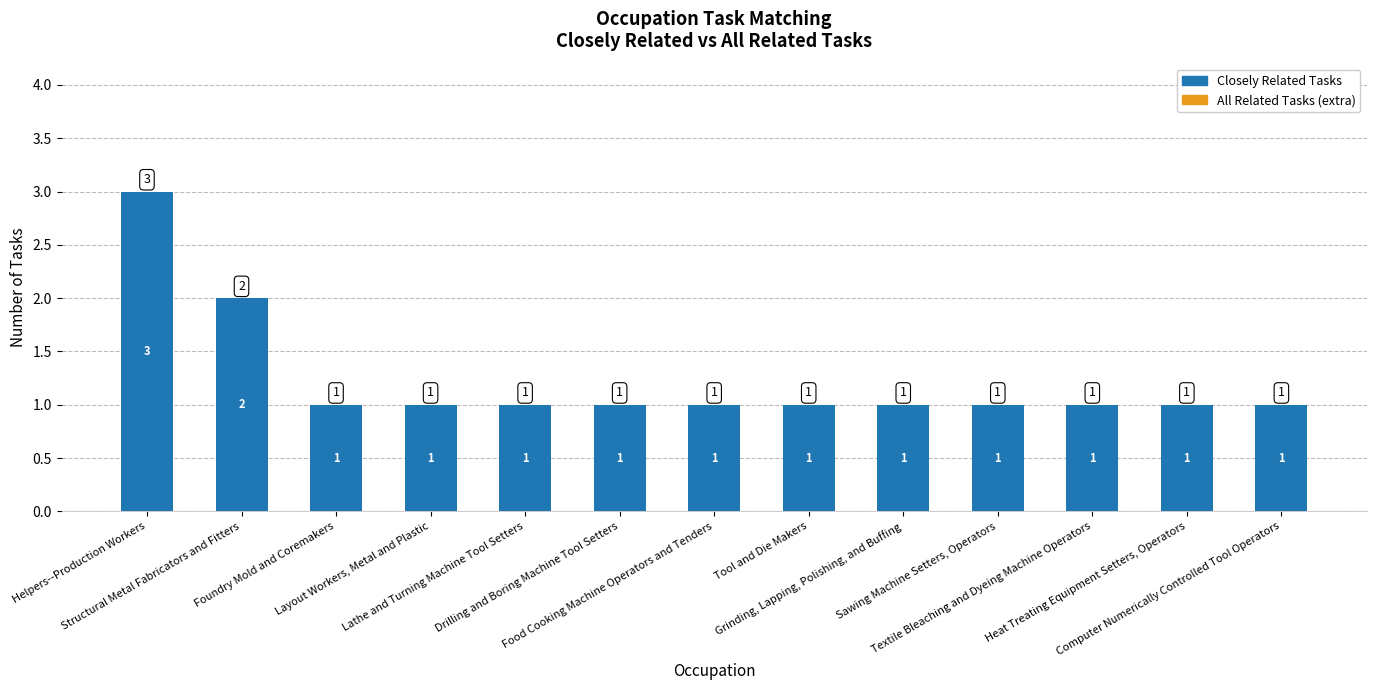

What is the value of the 12th bar from the left?

1